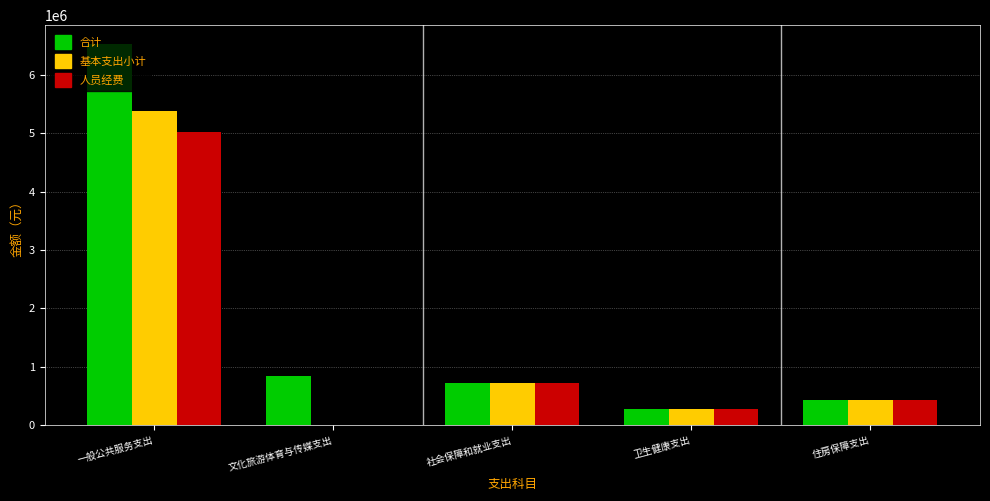

Which category has the highest value in the 合计 series?

一般公共服务支出